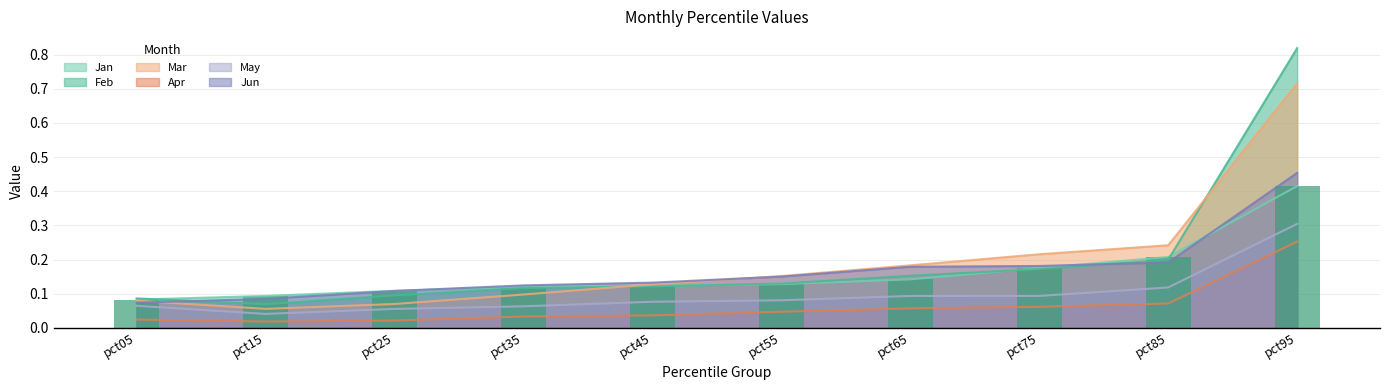

Between pct25 and pct55, which is larger?

pct55